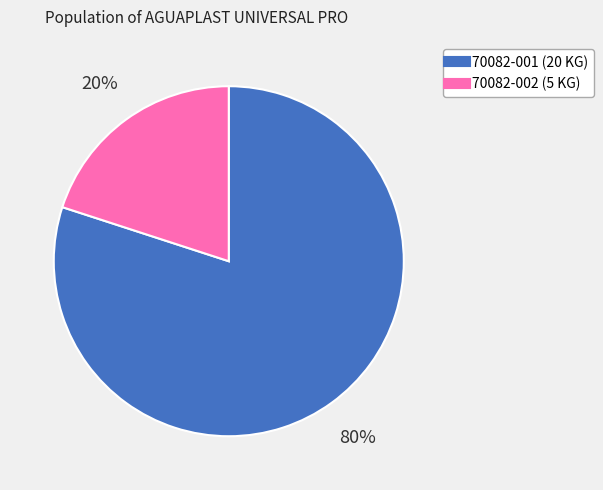

Combined, do 70082-002 and 70082-001 account for over 50%?

Yes